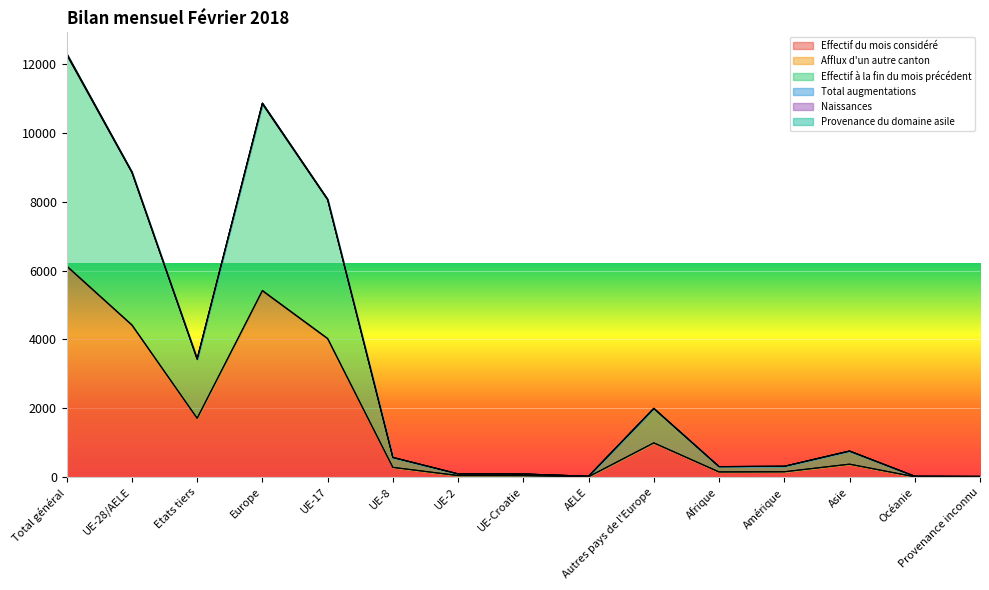

What is the sum of all Total augmentations values?

47773